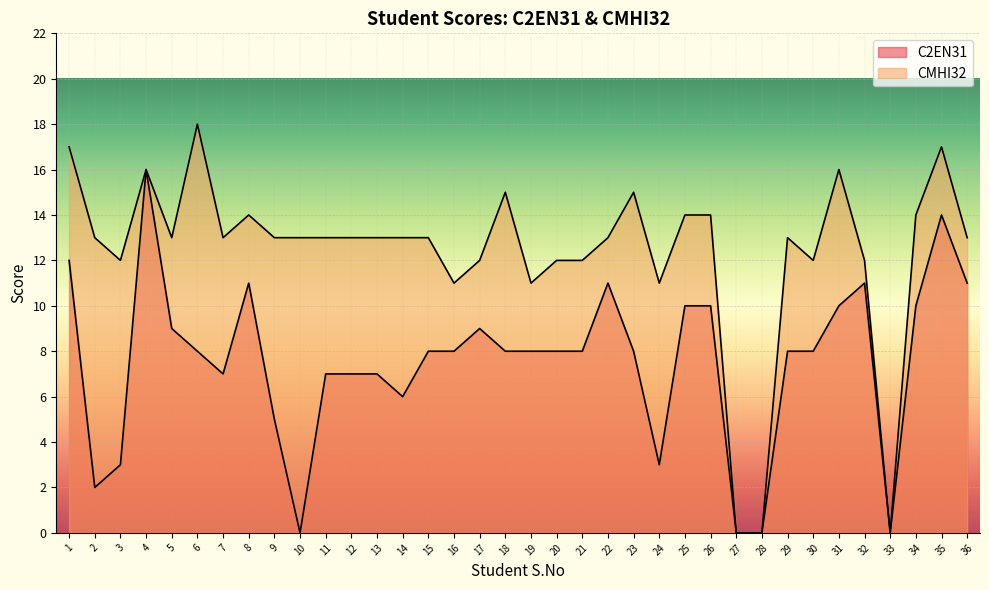

Does the chart display data point markers on the line(s)?

No